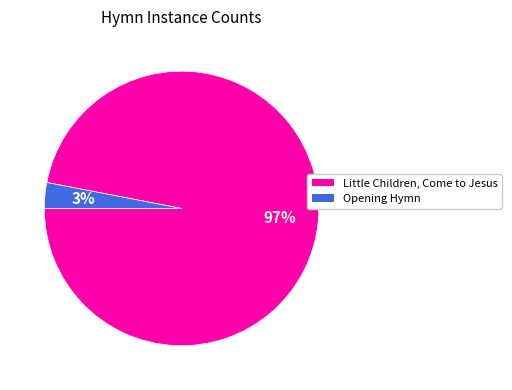

Is Little Children, Come to Jesus the majority of the pie?

Yes